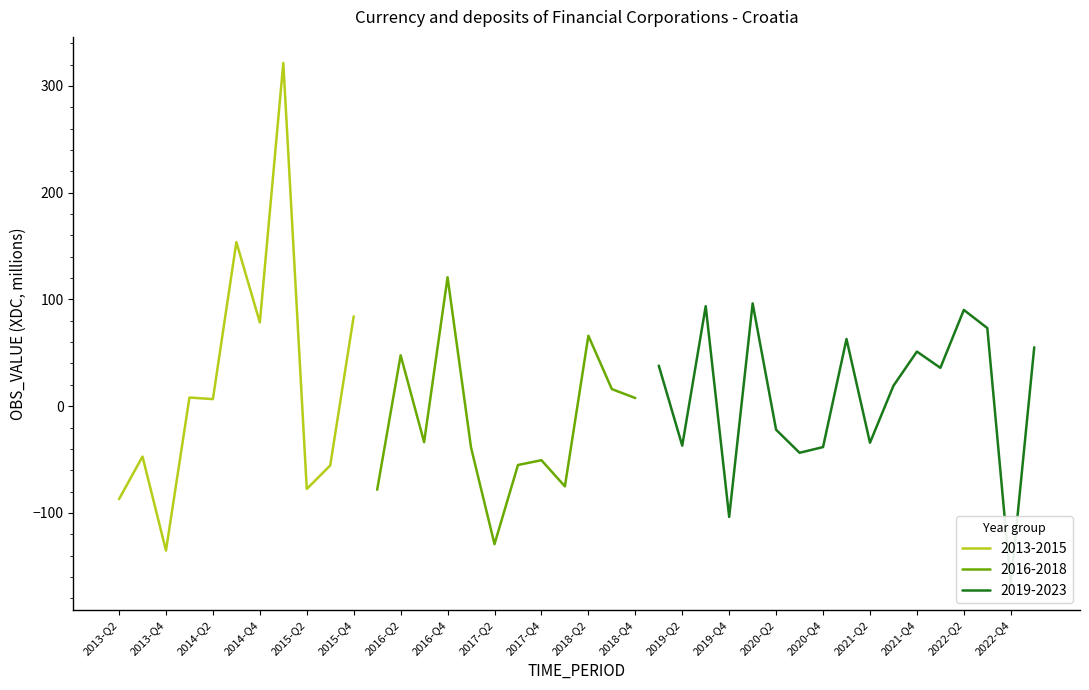

True or false: the data shows -181.5 at 2019-Q4.

False